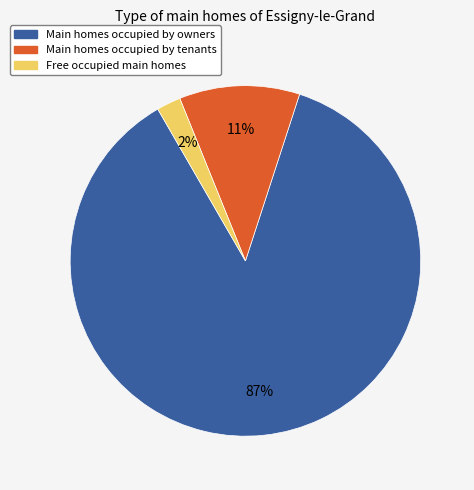

To the nearest percent, what is the average slice percentage?

33%